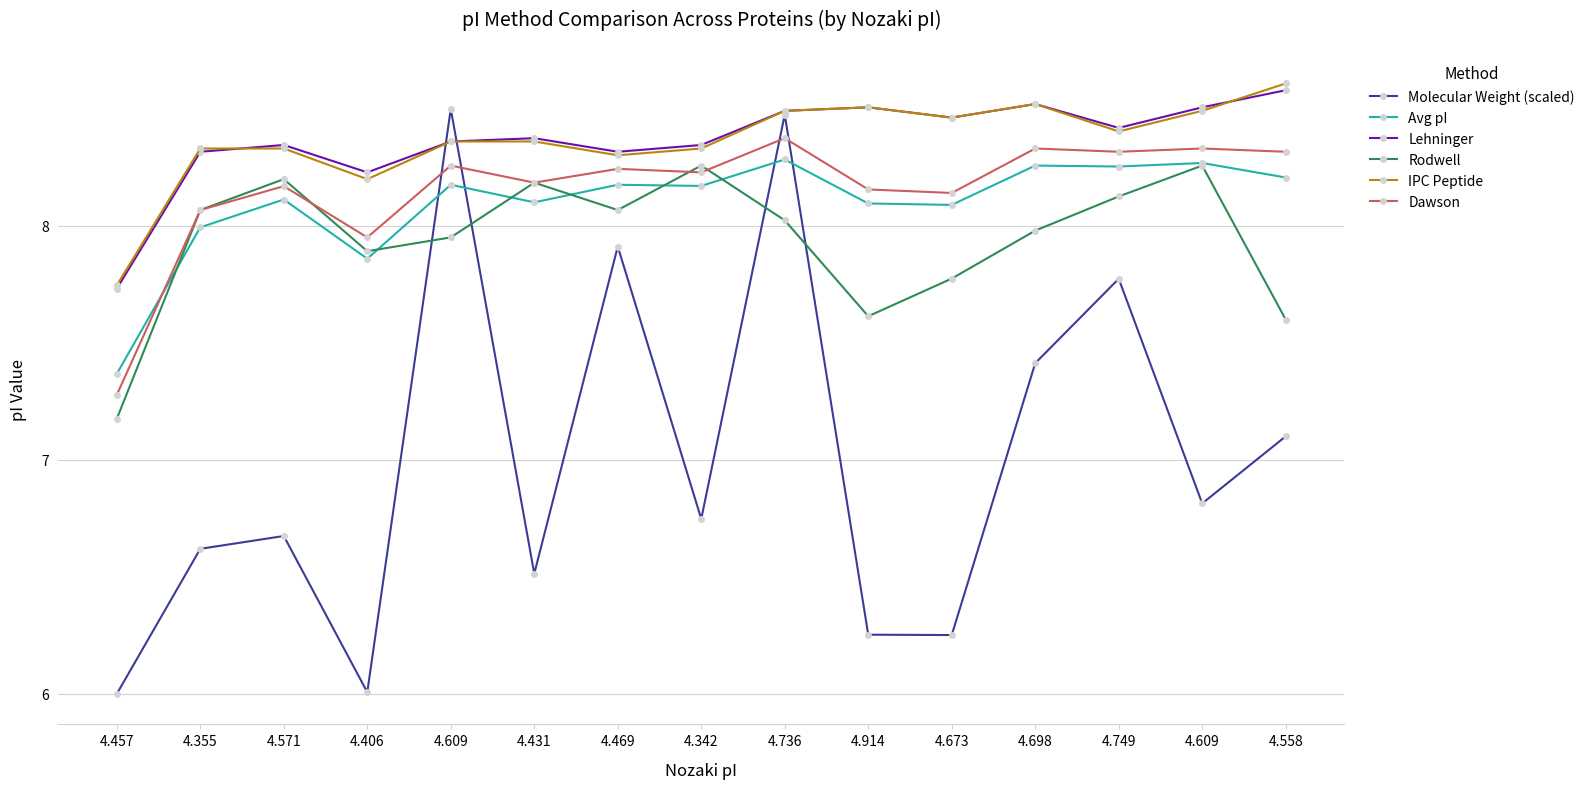

At how many categories does at least one series exceed 6?

15